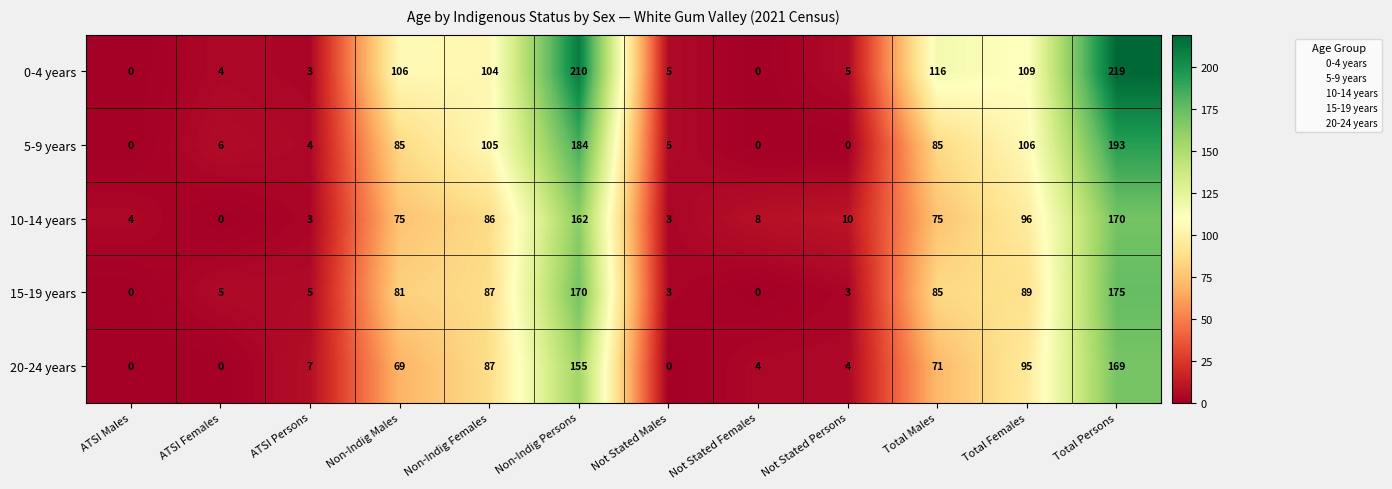

At which category is the sum across all series the highest?

Total Persons